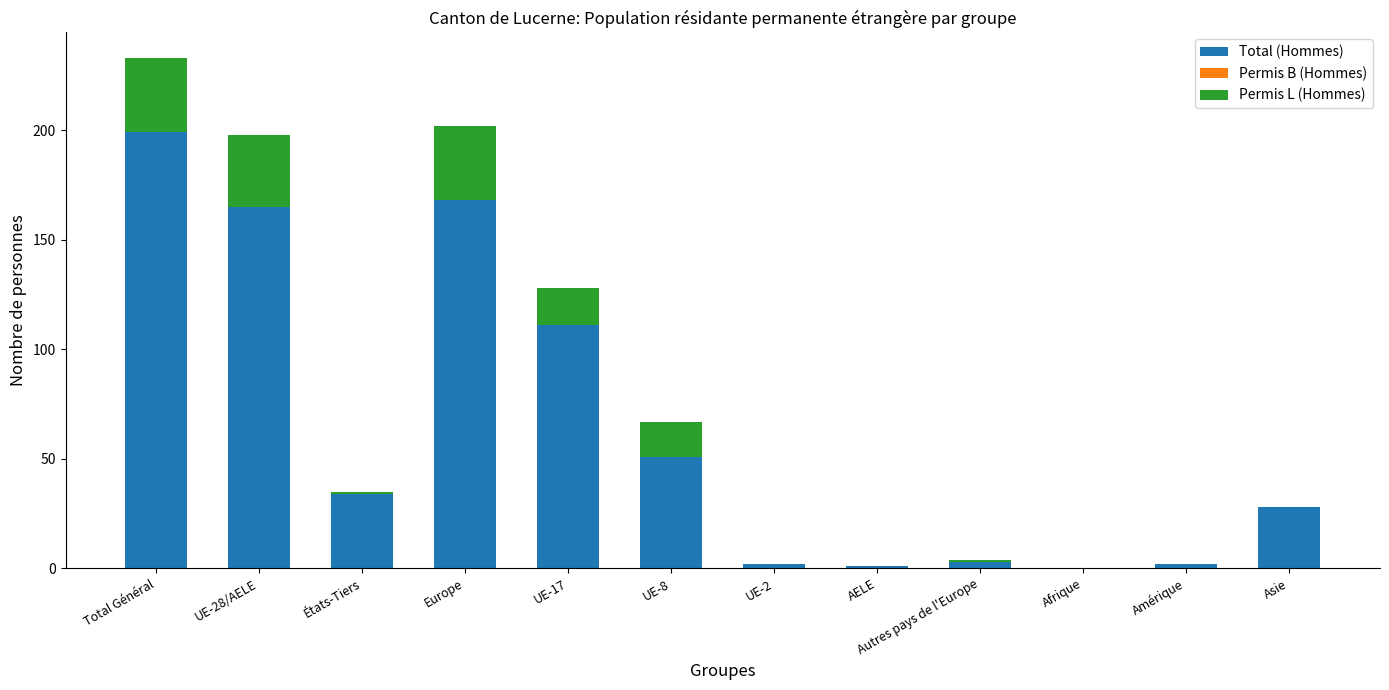

What is the sum of all Total (Hommes) values?

764